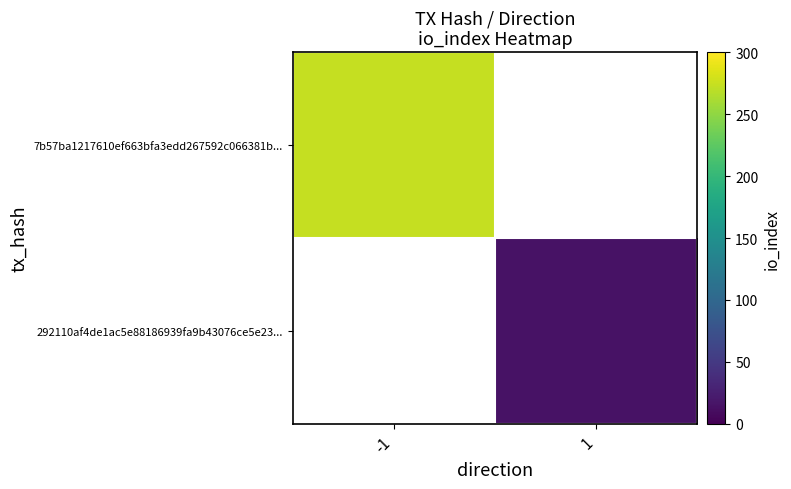

Rank the categories by 292110af4de1ac5e88186939fa9b43076ce5e23... value from lowest to highest.

-1, 1